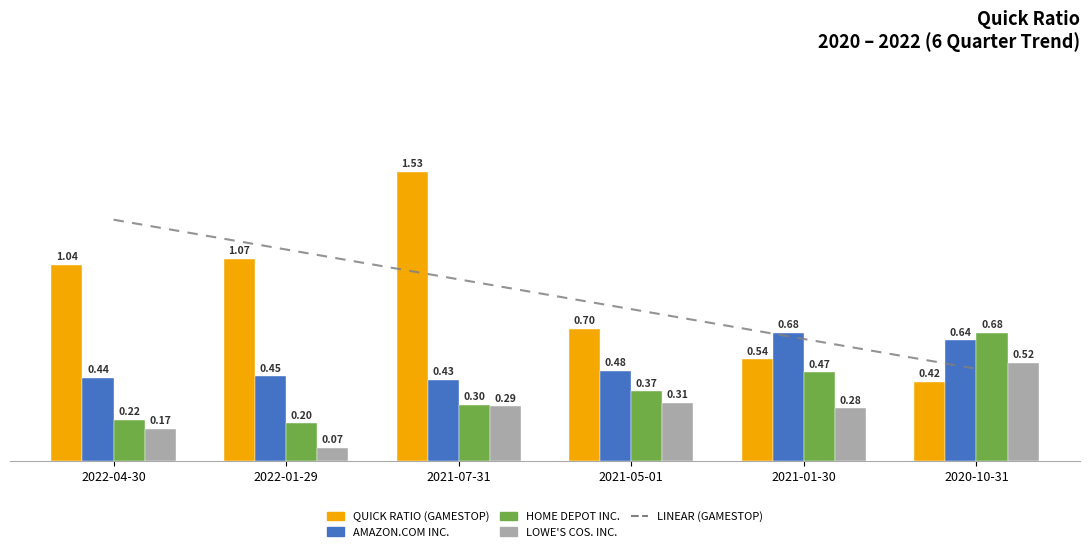

Does the chart contain any negative values?

No